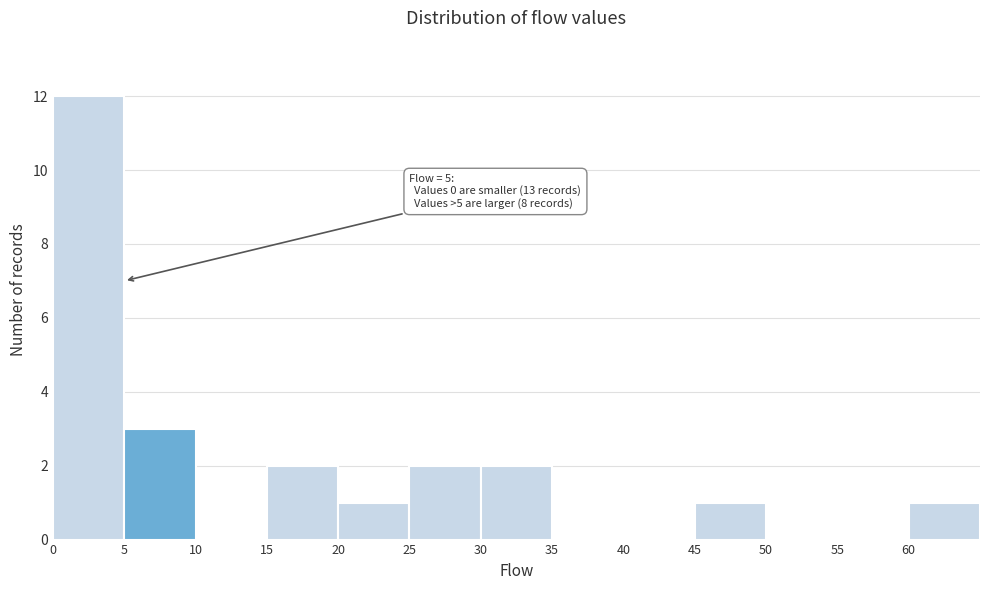

Over which range of the x-axis is the bar tallest?

0 to 5